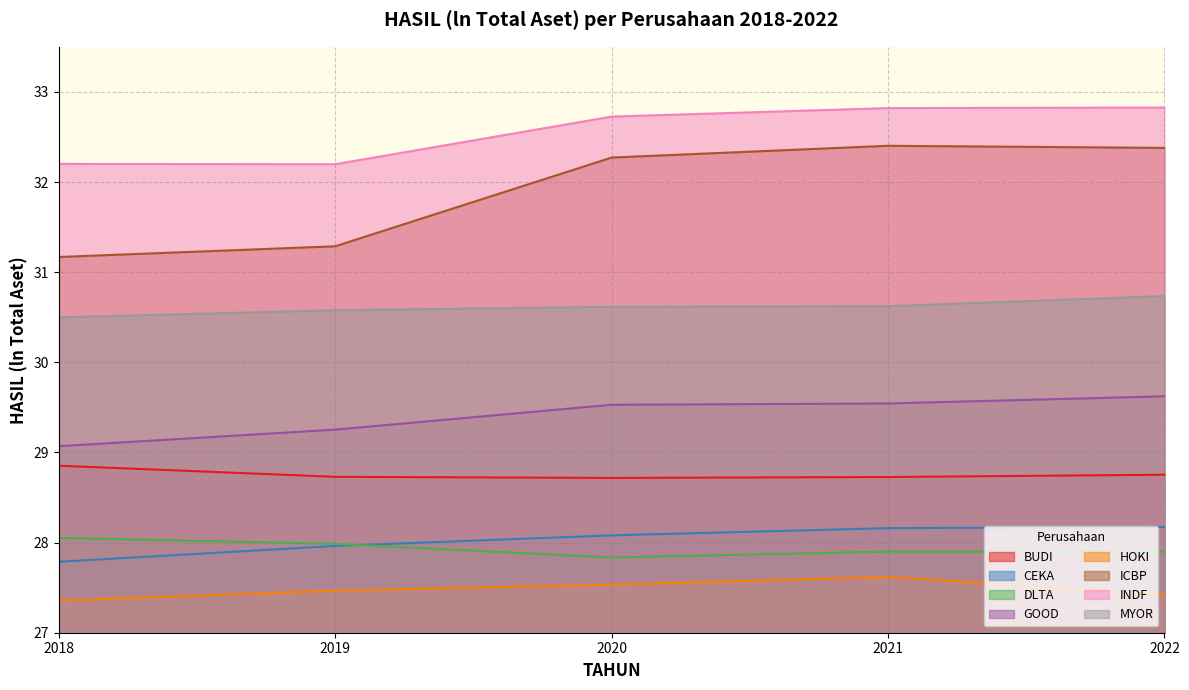

Does the chart have visible grid lines?

Yes